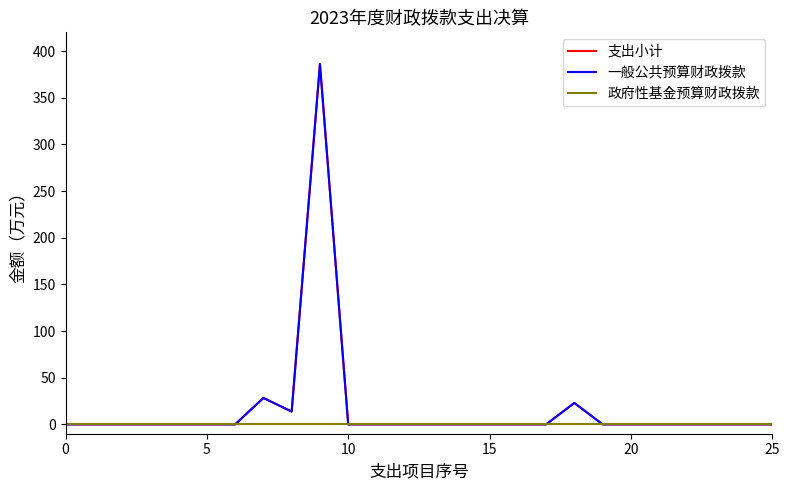

Does the chart have visible grid lines?

No